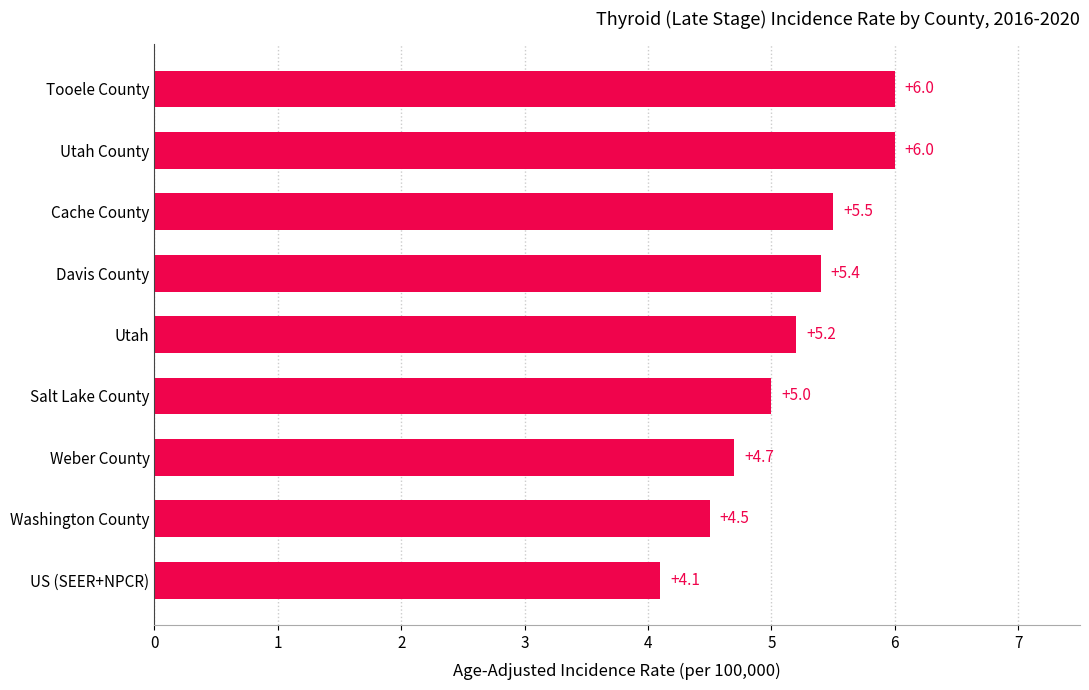

At which label is the value closest to 5?

Salt Lake County